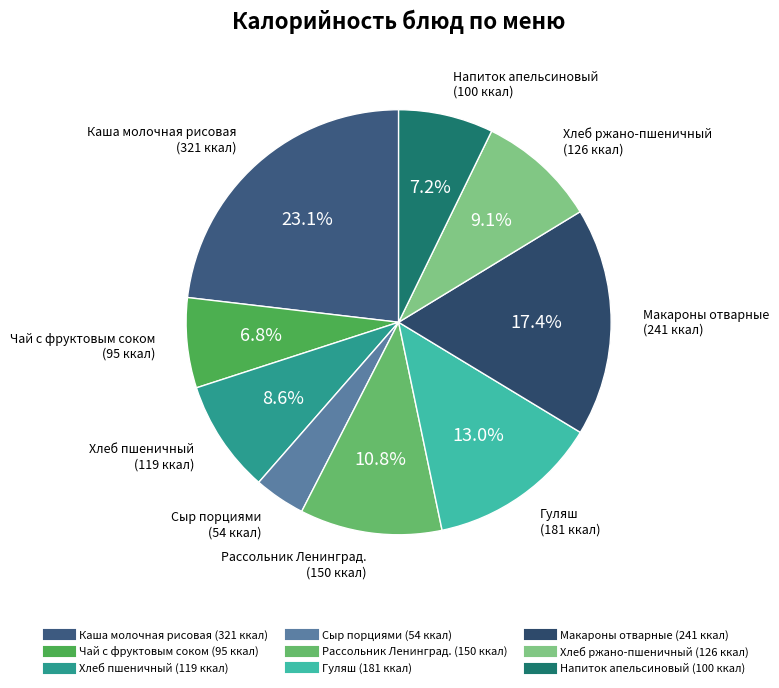

Count the number of slices in the pie.

9